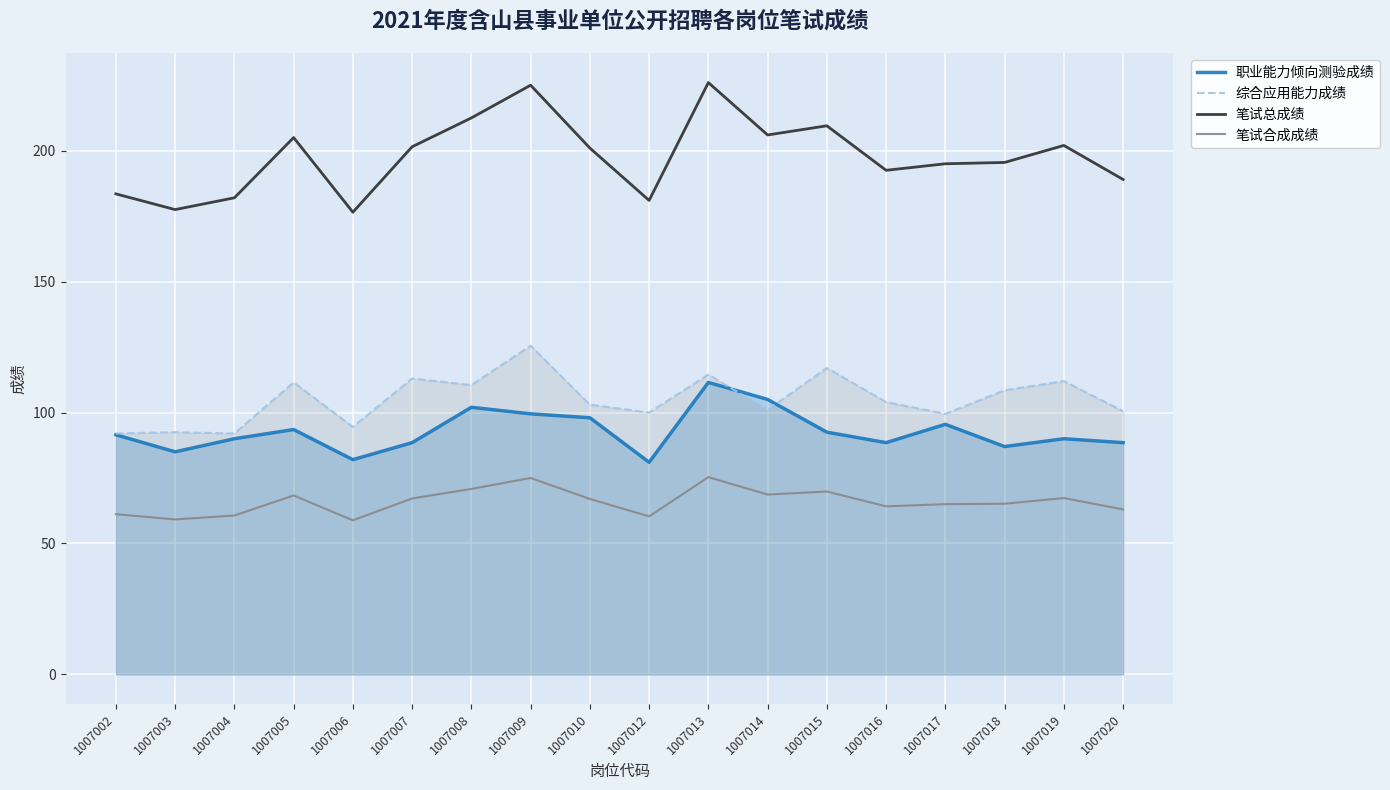

How many categories are shown in the chart?

18